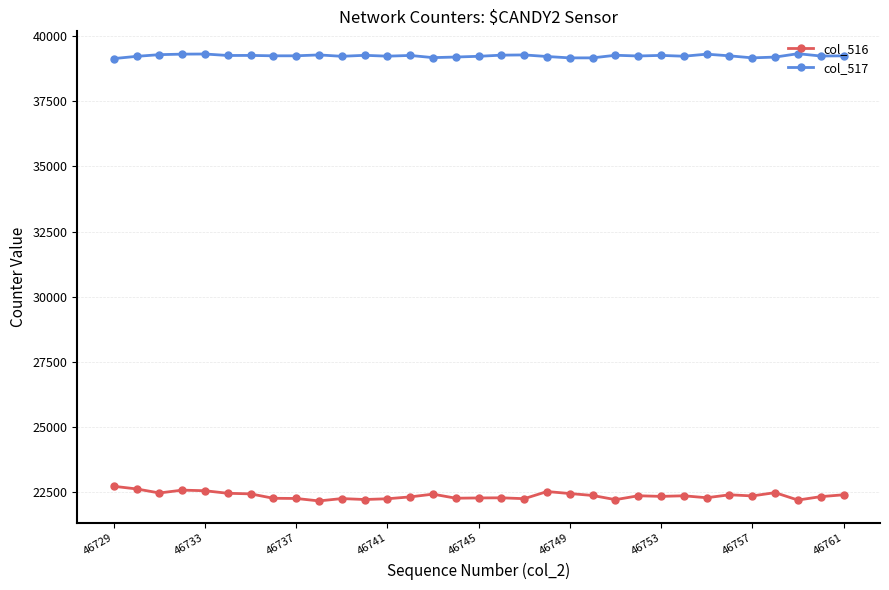

List the series in order of their peak value, highest first.

col_517, col_516